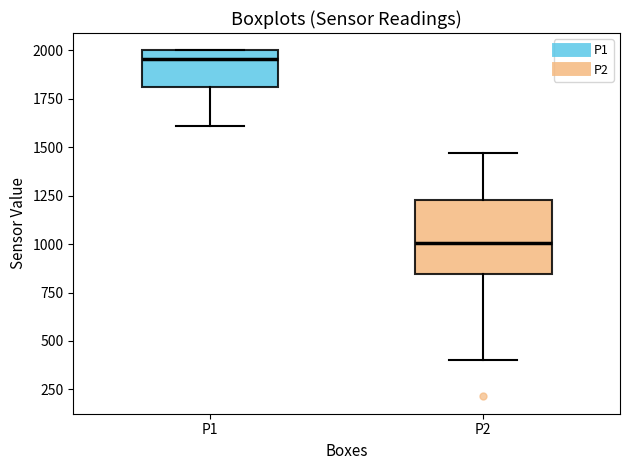

Comparing the boxes themselves (not the whiskers), which one is the tallest?

P2